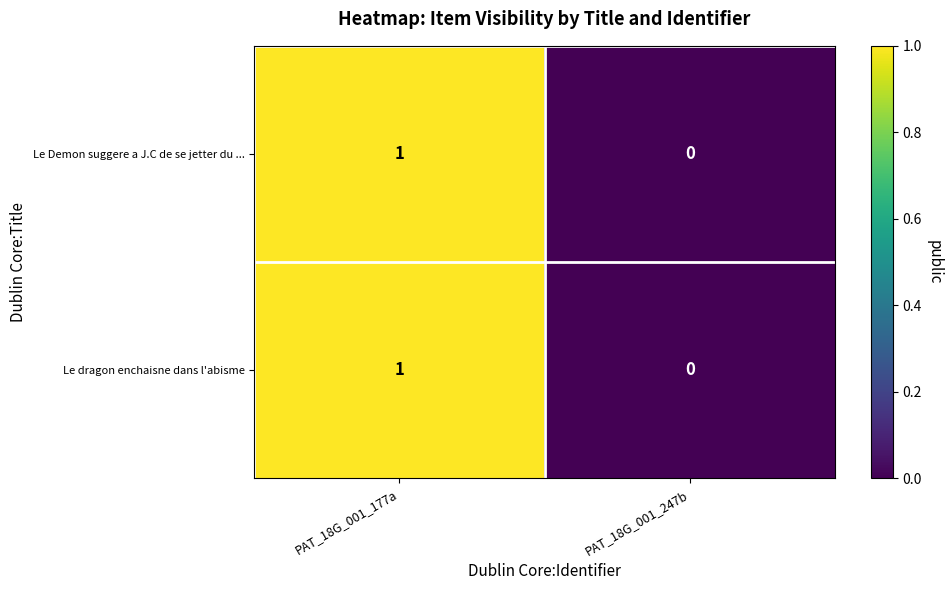

At which label is Le dragon enchaisne dans l'abisme closest to 0?

PAT_18G_001_247b